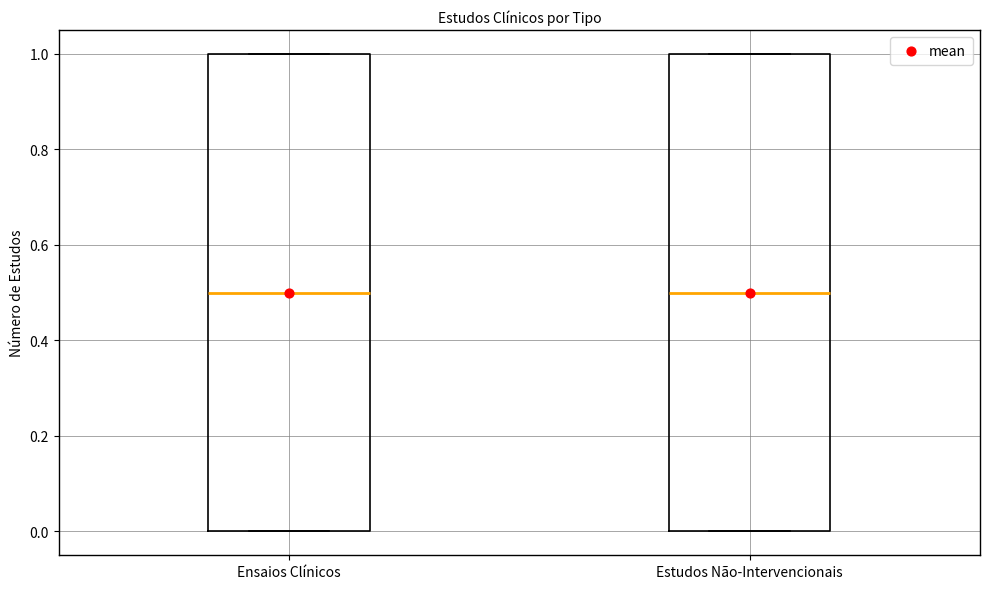

Where does the median line of the box for Estudos Não-Intervencionais sit on the y-axis? The values are not printed on the chart, so give them approximately, as read against the axis.

0.5